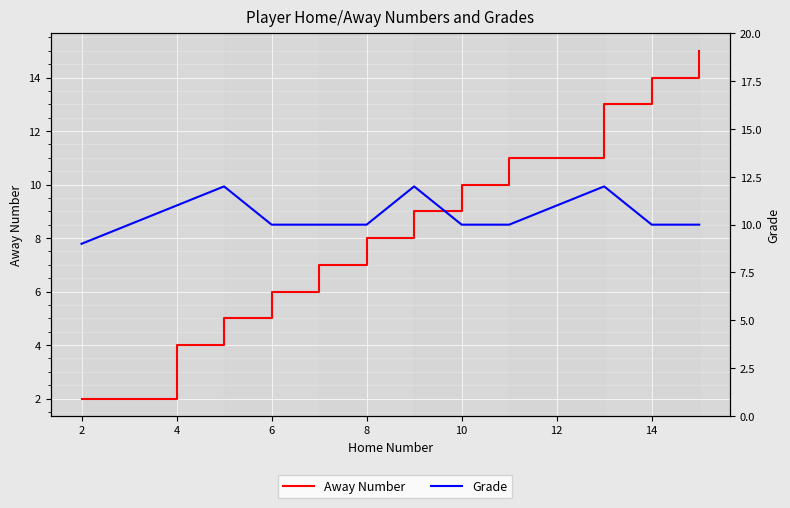

What is the maximum value shown in the chart?

15